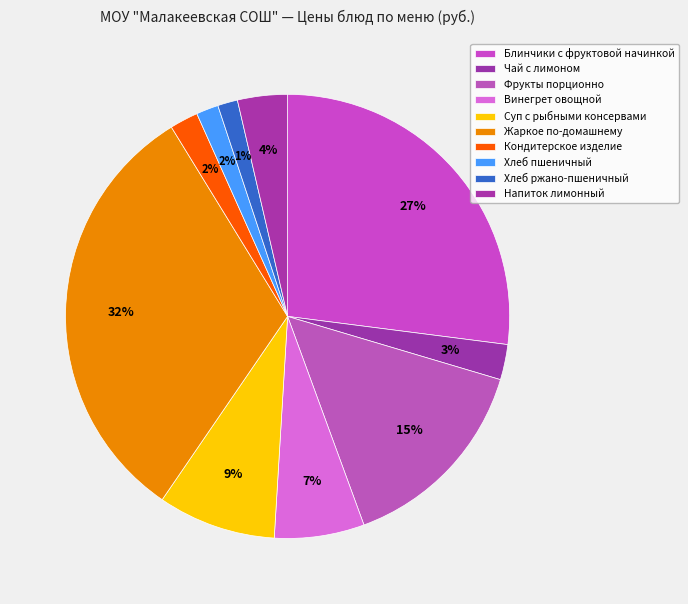

What is the total percentage of Суп с рыбными консервами and Чай с лимоном?

11.2%